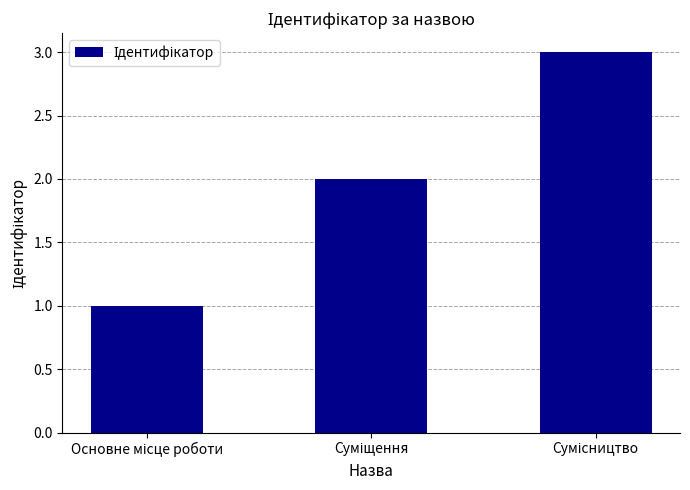

What is the sum of all values?

6